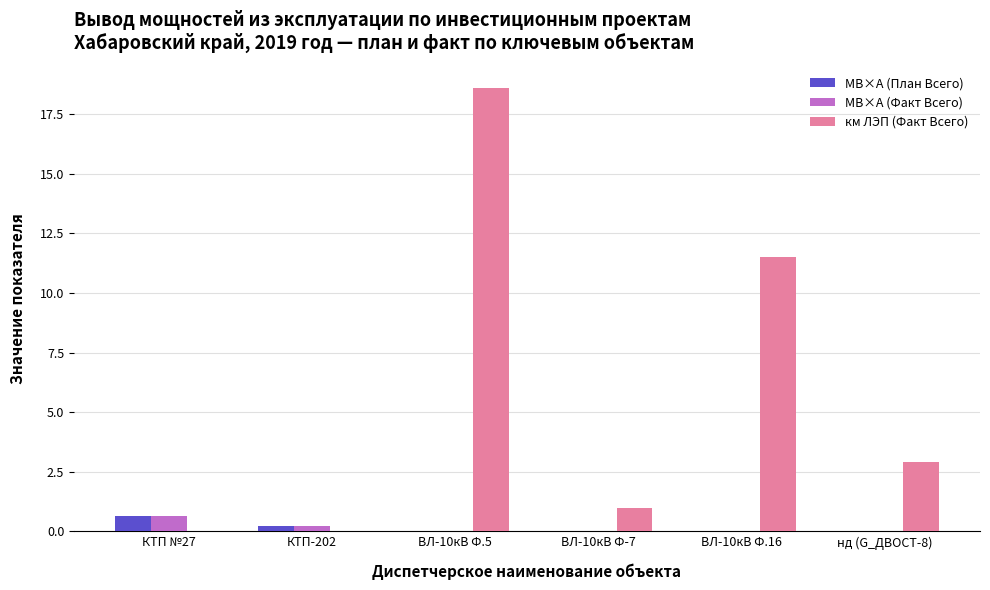

What is the sum of all МВ×А (Факт Всего) values?

0.9